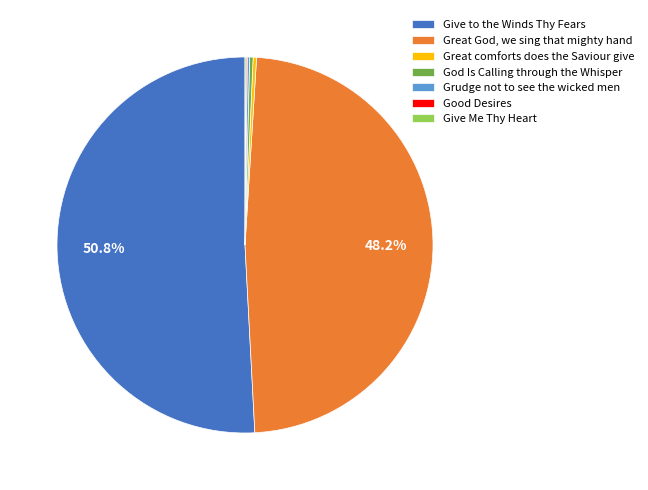

To the nearest percent, what is the difference between the largest and smallest slice percentages?

51%